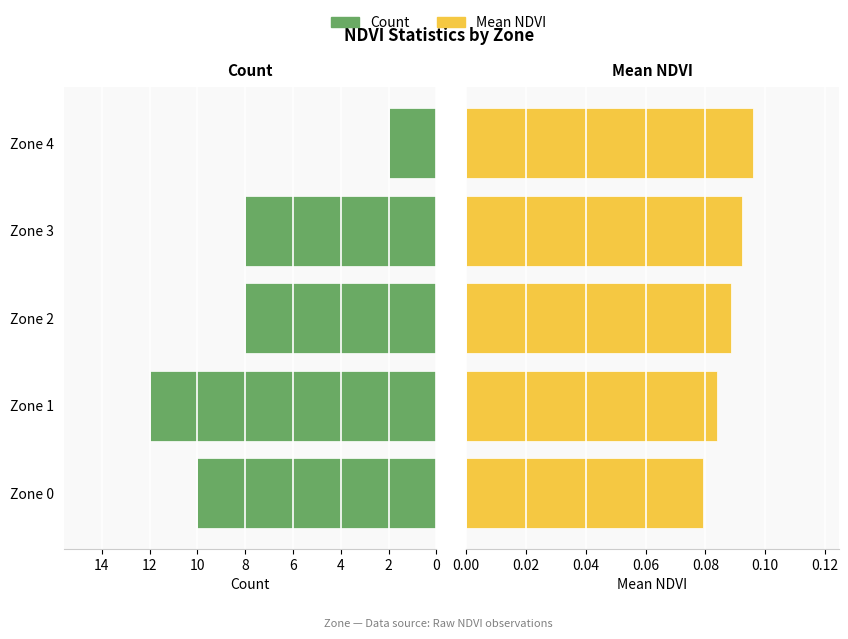

At Zone 4, list the series in order from smallest to largest.

Mean NDVI, Count